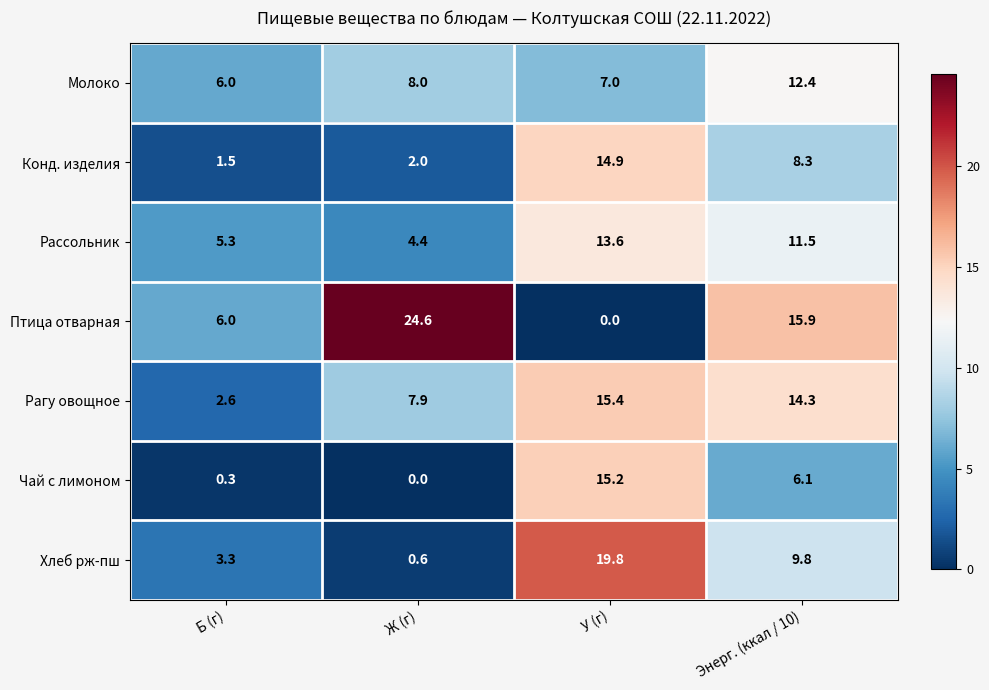

Reading left to right, extract all data points from this chart.

Молоко: Б (г)=6.0	Ж (г)=8.0	У (г)=7.0	Энерг. (ккал / 10)=12.4
Конд. изделия: Б (г)=1.5	Ж (г)=2.0	У (г)=14.9	Энерг. (ккал / 10)=8.3
Рассольник: Б (г)=5.3	Ж (г)=4.4	У (г)=13.6	Энерг. (ккал / 10)=11.5
Птица отварная: Б (г)=6.0	Ж (г)=24.6	У (г)=0.0	Энерг. (ккал / 10)=15.9
Рагу овощное: Б (г)=2.6	Ж (г)=7.9	У (г)=15.4	Энерг. (ккал / 10)=14.3
Чай с лимоном: Б (г)=0.3	Ж (г)=0.0	У (г)=15.2	Энерг. (ккал / 10)=6.1
Хлеб рж-пш: Б (г)=3.3	Ж (г)=0.6	У (г)=19.8	Энерг. (ккал / 10)=9.8